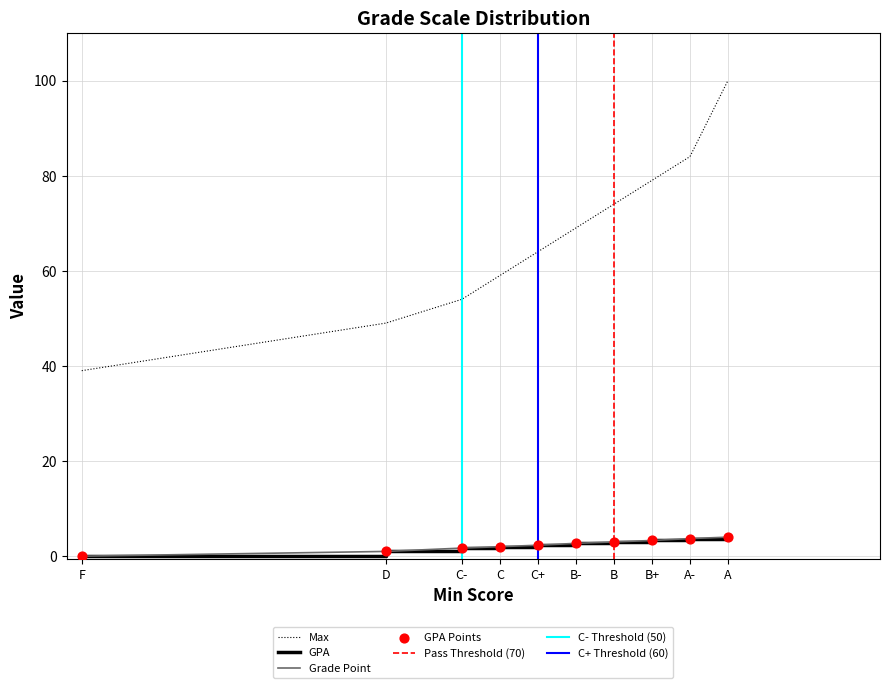

At how many categories does at least one series exceed 61?

6